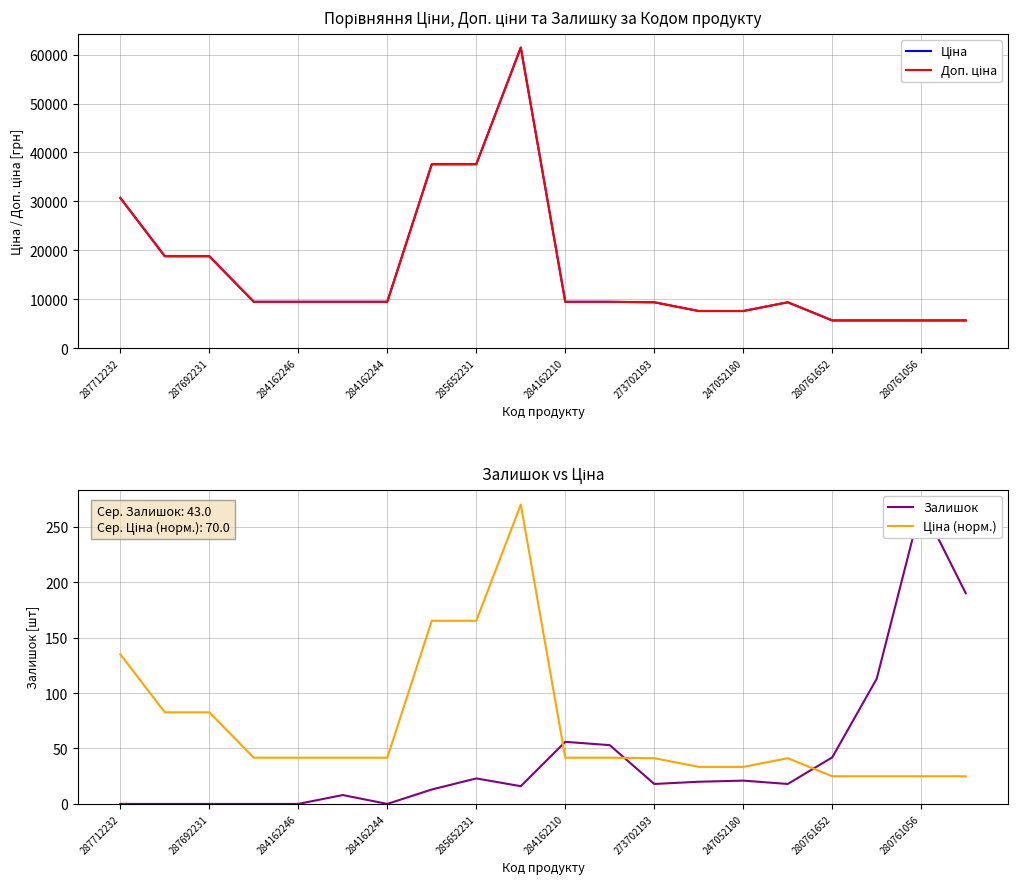

How many lines are shown in the chart?

4